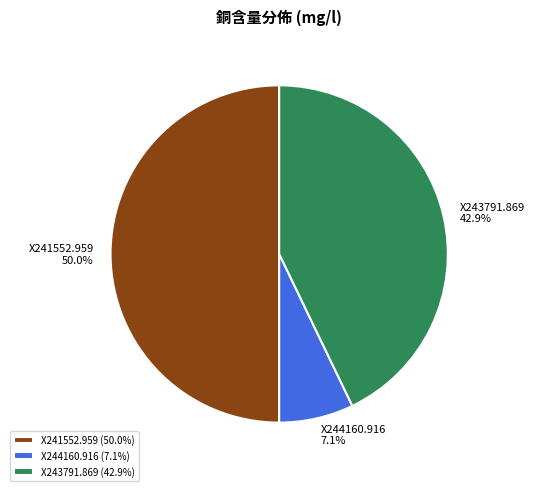

Which has a higher value, X241552.959 or X243791.869?

X241552.959